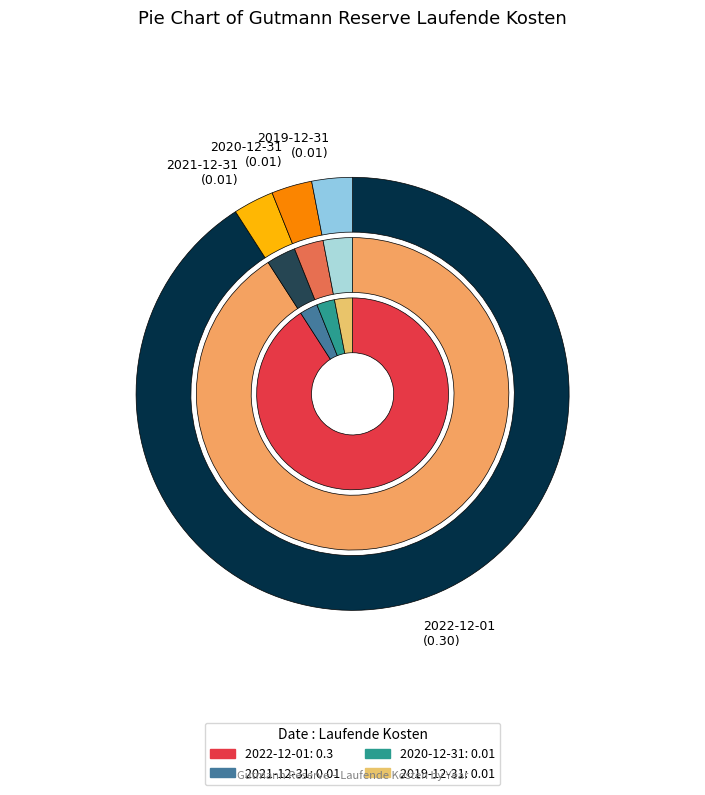

What percentage is the 2022-12-01 slice, to the nearest percent?

91%